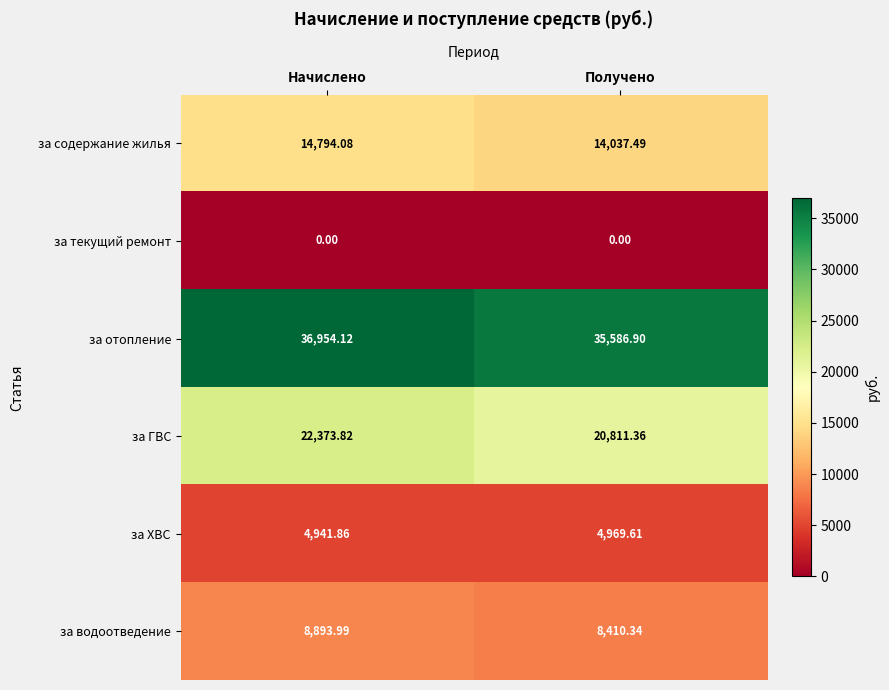

At Начислено, list the series in order from largest to smallest.

за отопление, за ГВС, за содержание жилья, за водоотведение, за ХВС, за текущий ремонт